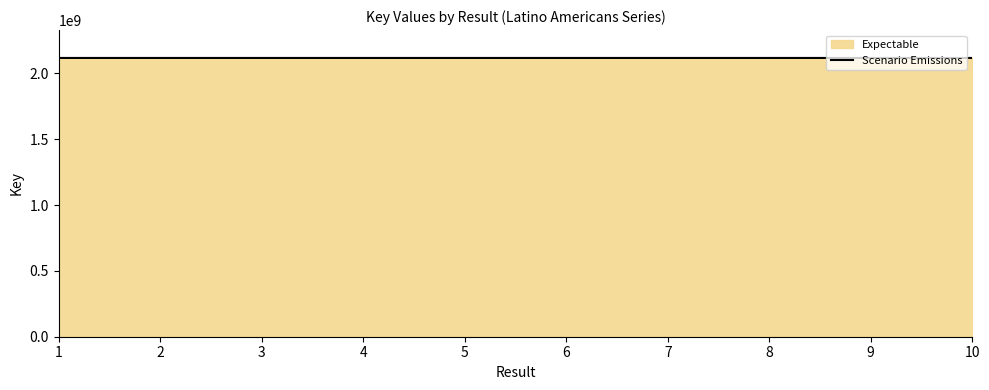

Rank the categories by value from highest to lowest.

6, 3, 4, 1, 2, 7, 5, 9, 10, 8